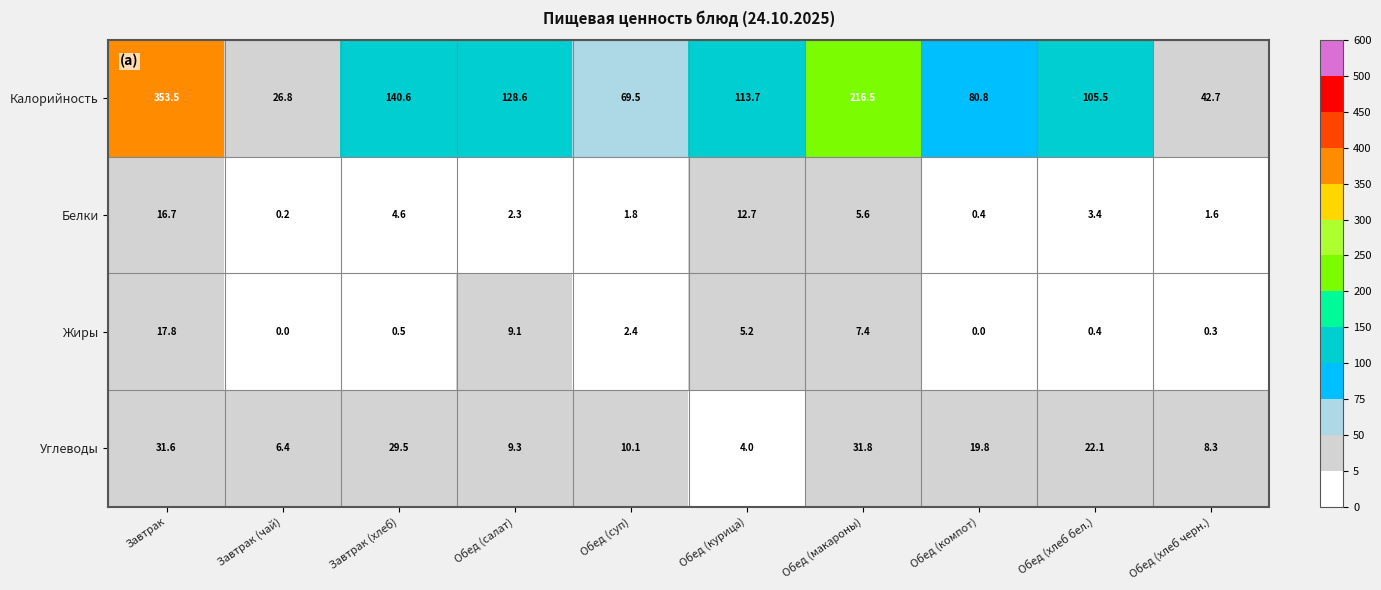

At which label is Жиры closest to 8?

Обед (макароны)